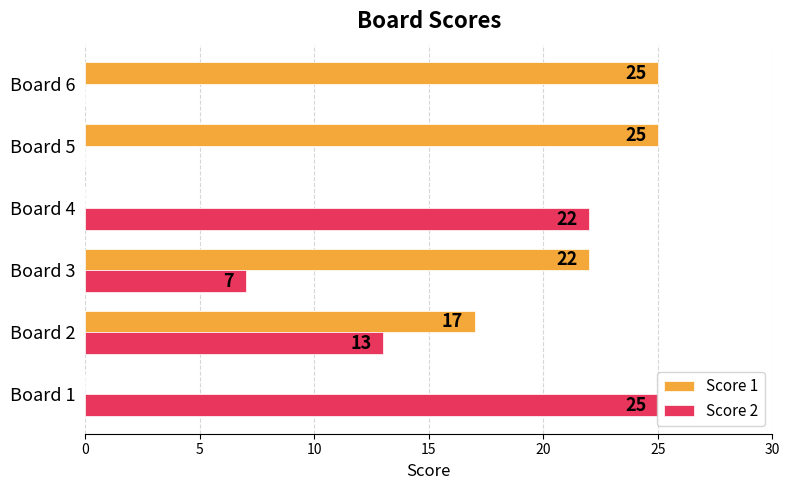

At which label is Score 1 closest to 12?

Board 2